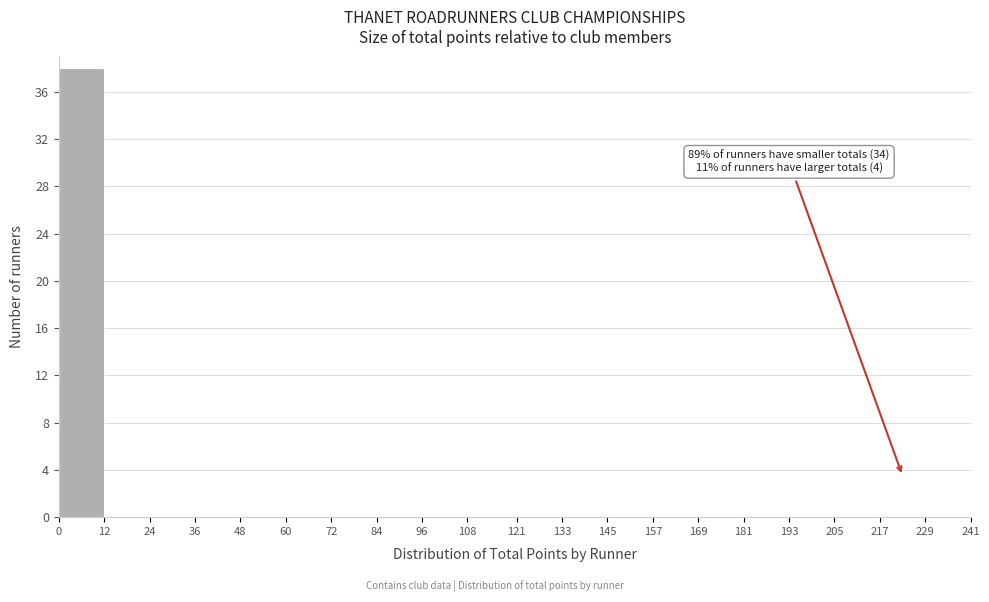

Which range on the x-axis has the tallest bar?

0 to 12